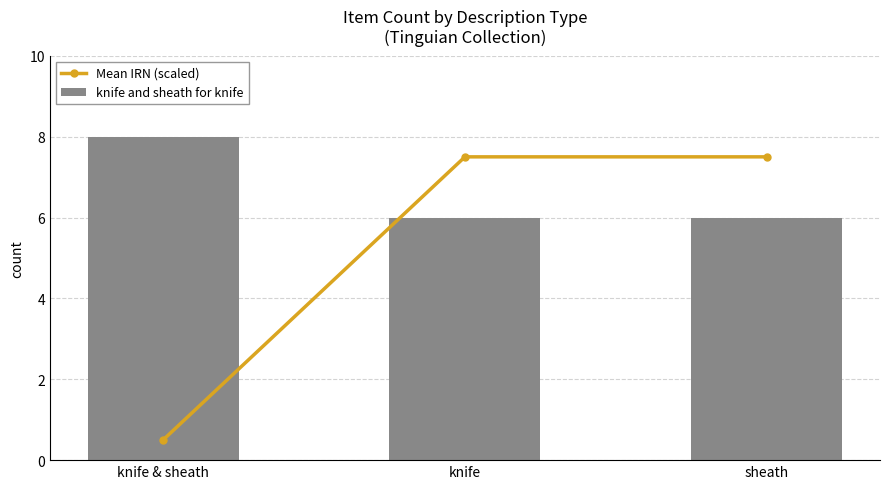

Count the number of categories in the chart.

3